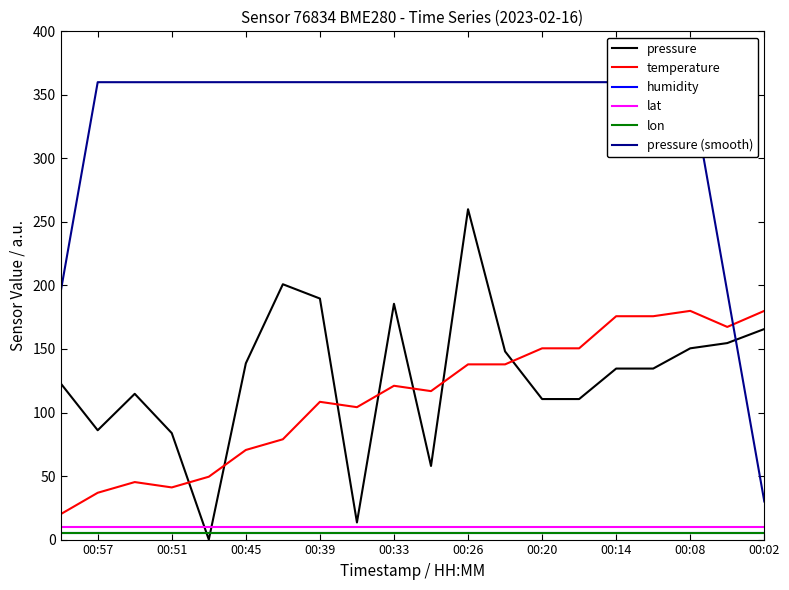

Is the value of temperature at 00:33 greater than the value of humidity at 15?

Yes